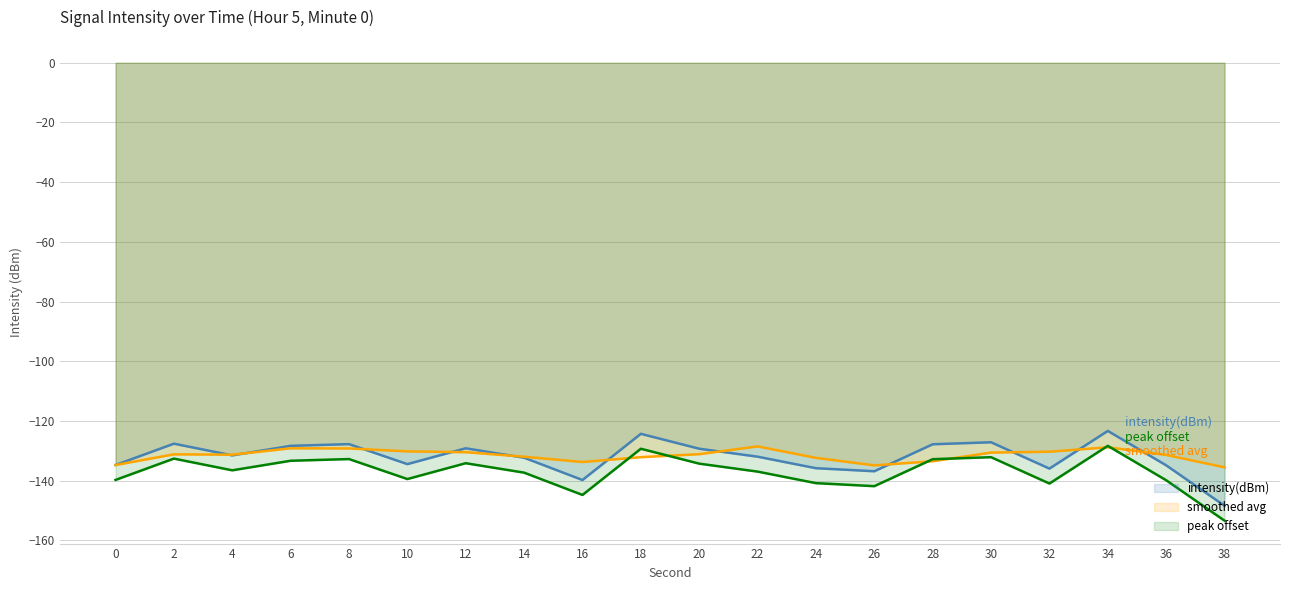

What is the change in value from 30 to 38?

-21.3